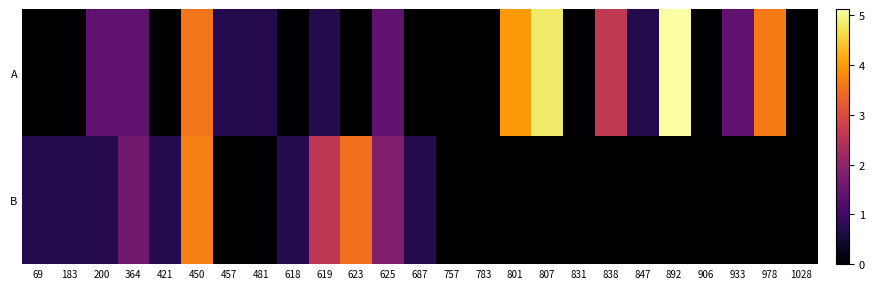

Rank the series at 831 from lowest to highest value.

A, B